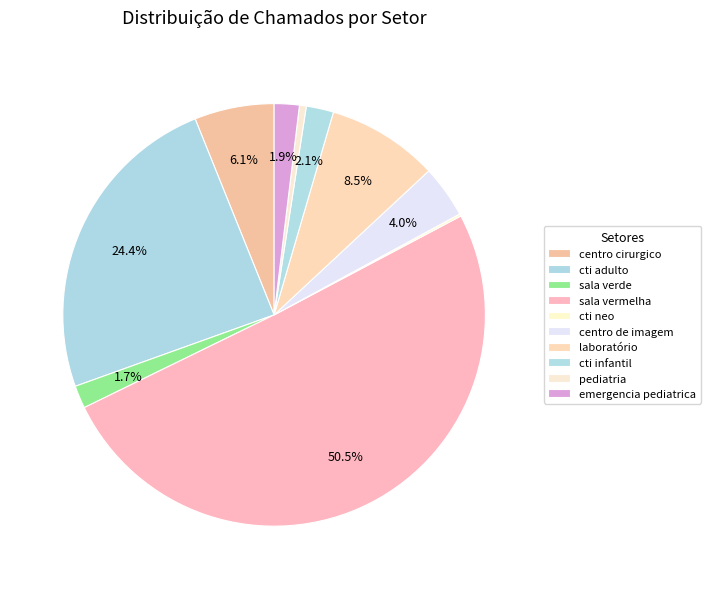

How many segments does this pie chart have?

10